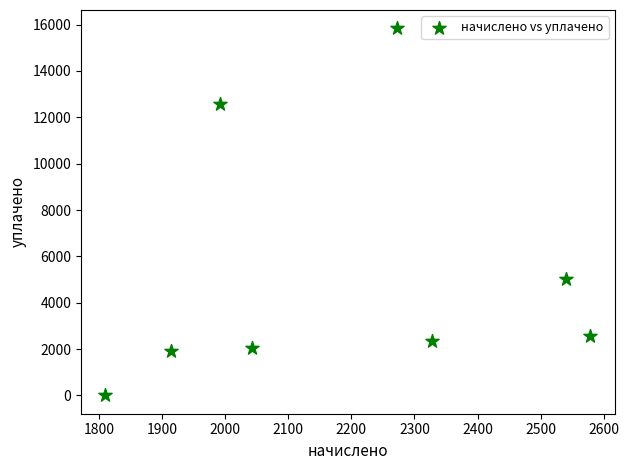

What Y value in the scatter plot is closest to 7919?

5012.2